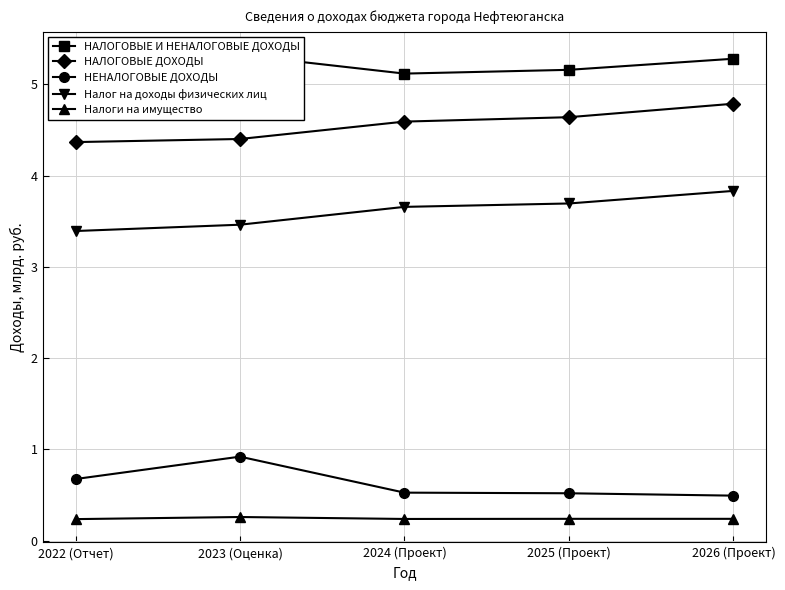

True or false: НЕНАЛОГОВЫЕ ДОХОДЫ and Налоги на имущество cross at least once.

False